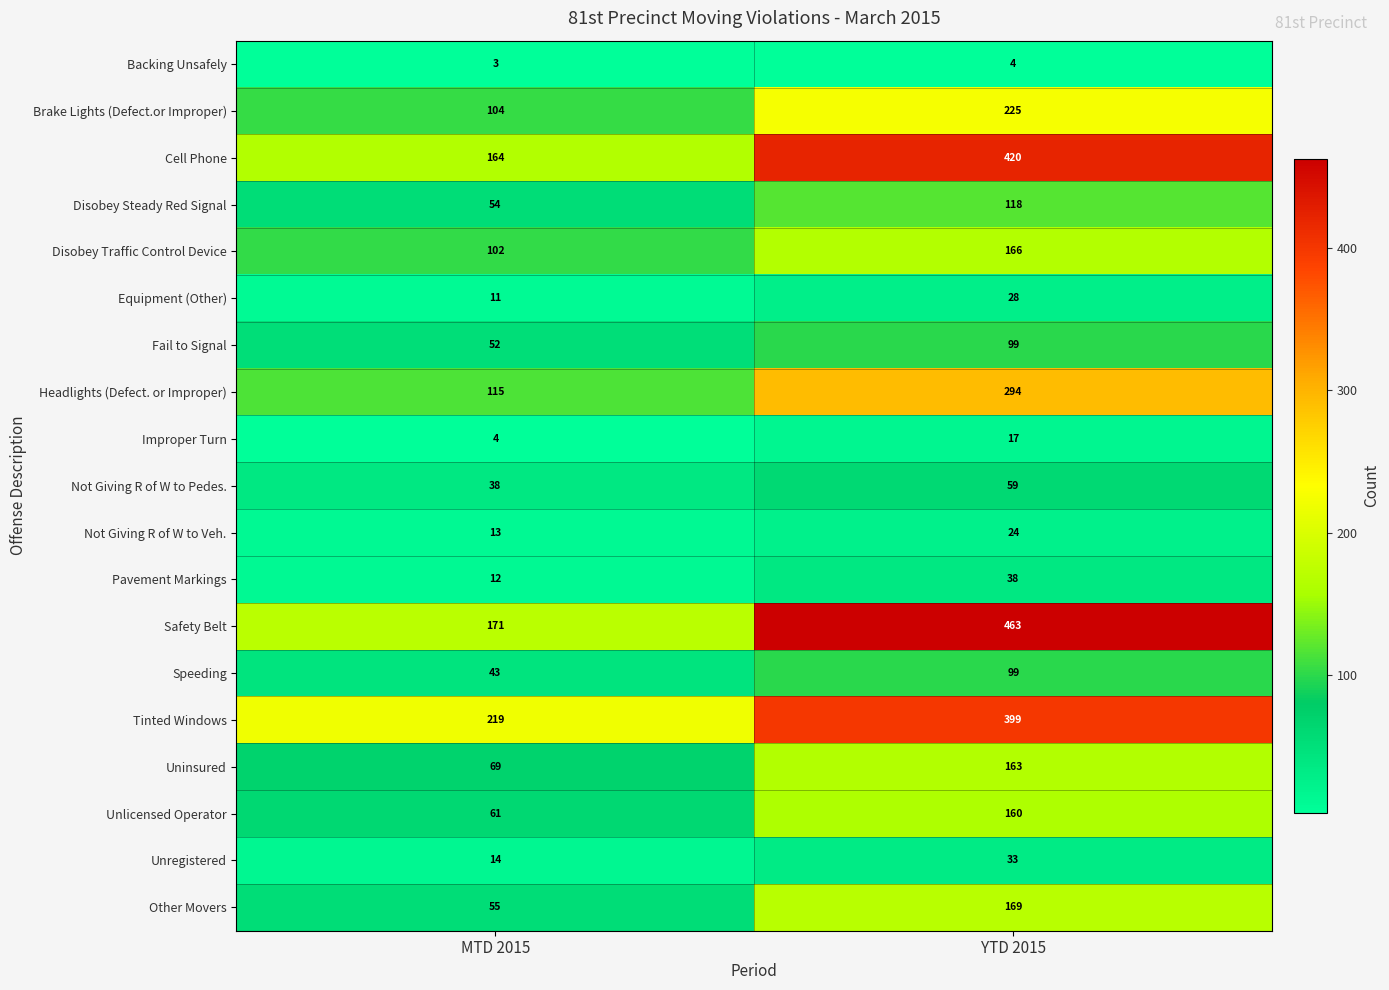

At how many categories does at least one series exceed 229?

1